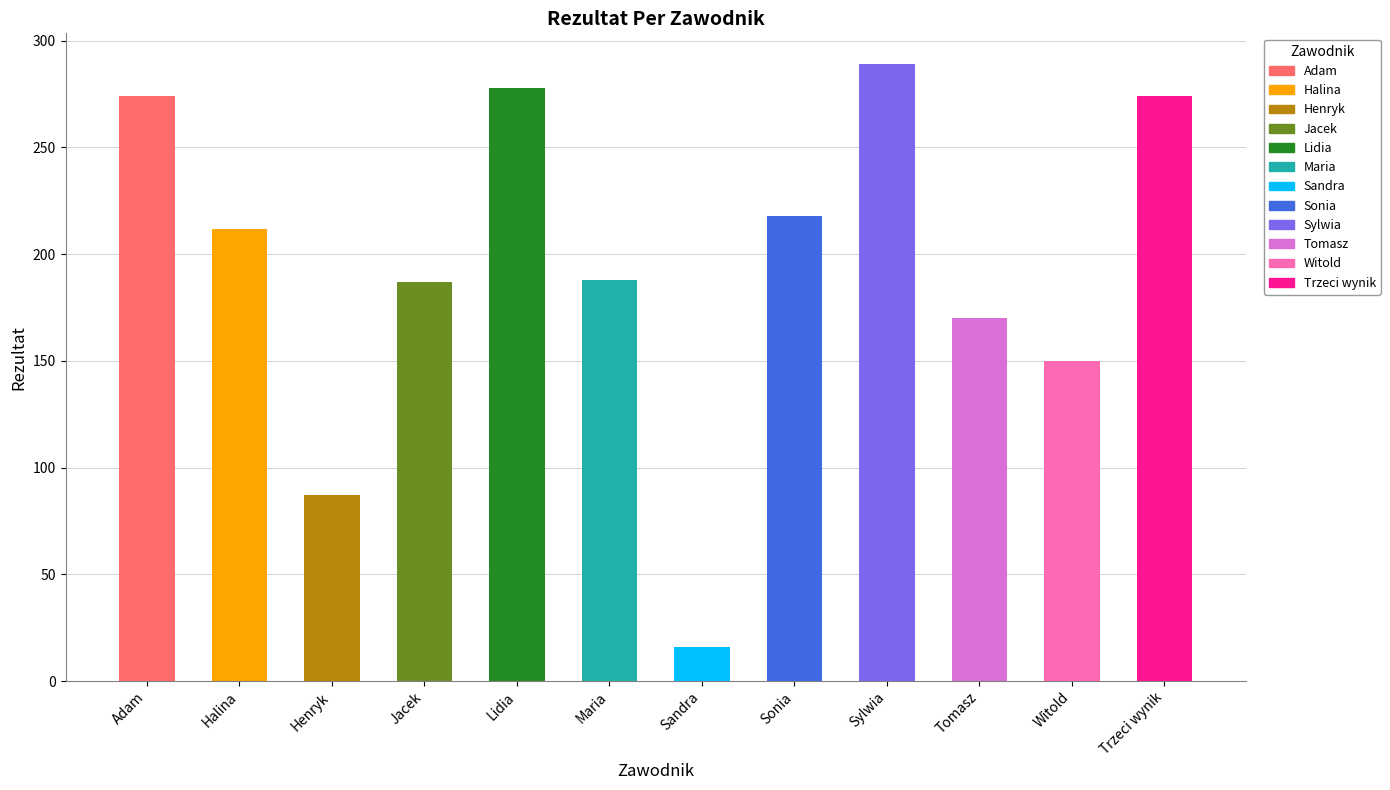

What is the maximum value shown in the chart?

289